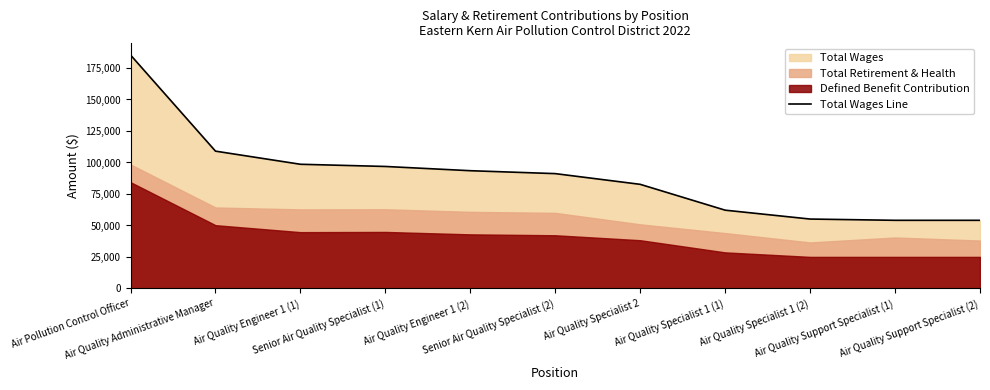

What is the change in value from Air Quality Engineer 1 (2) to Air Quality Specialist 2?

-10822